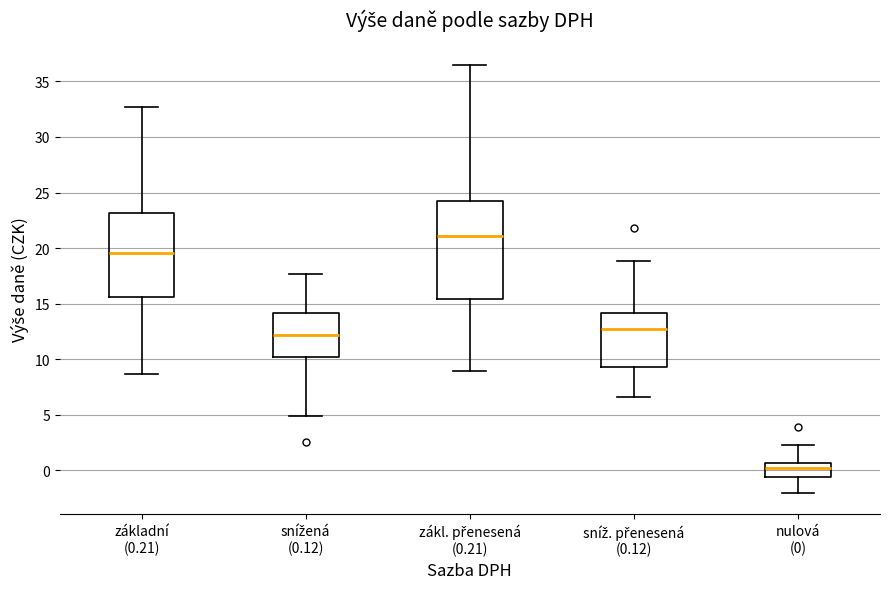

Where is the lower edge of the box for snížená (0.12) on the y-axis? The values are not printed on the chart, so give them approximately, as read against the axis.

10.0